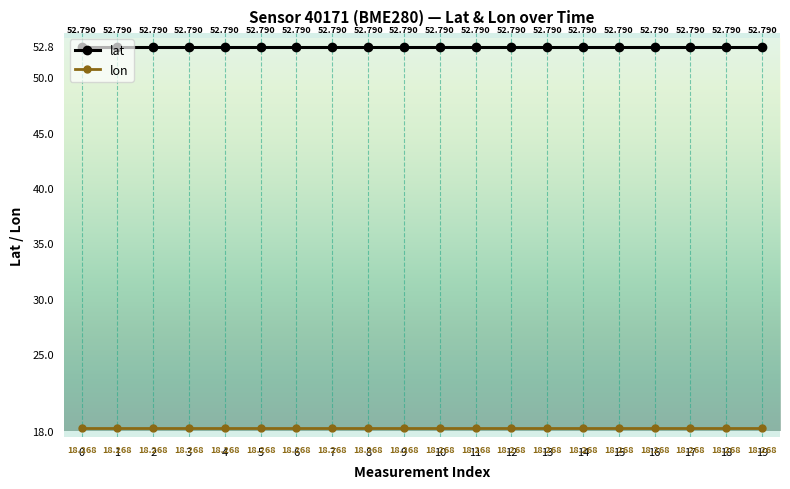

List the series in order of their peak value, lowest first.

lon, lat